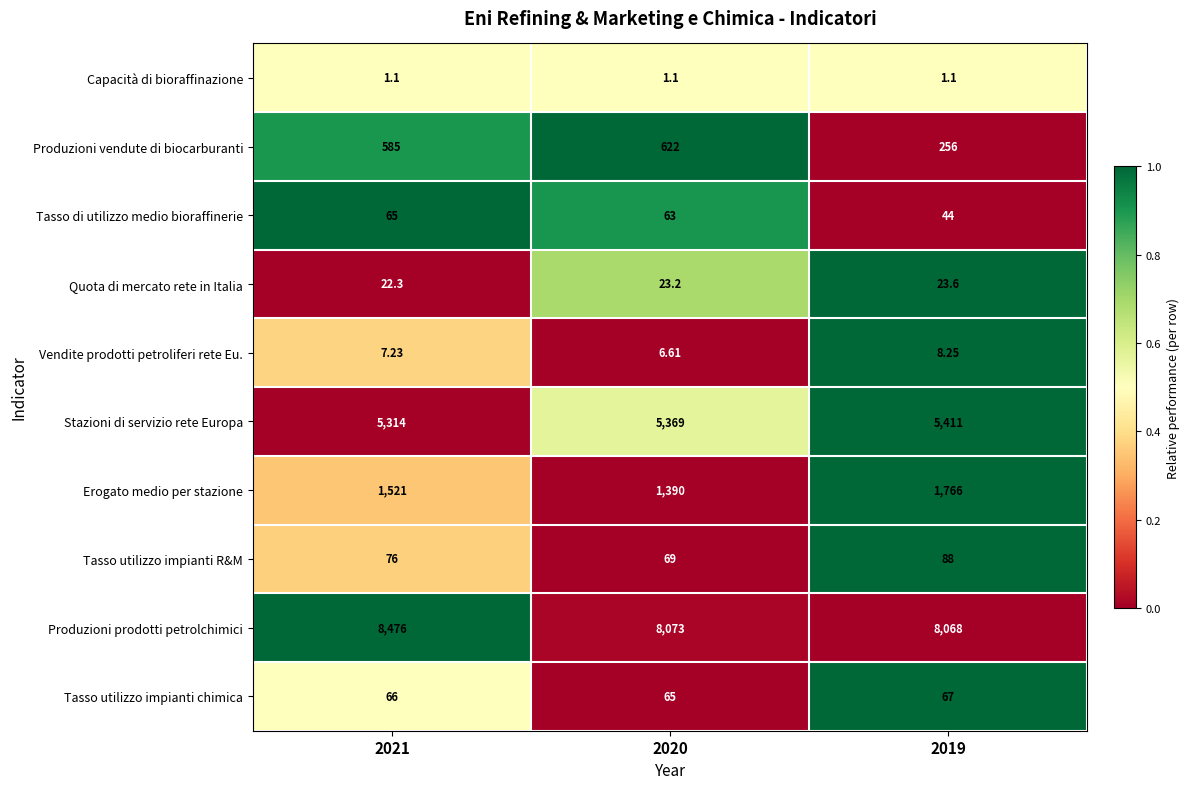

At which category does the chart reach its peak across all series?

2021